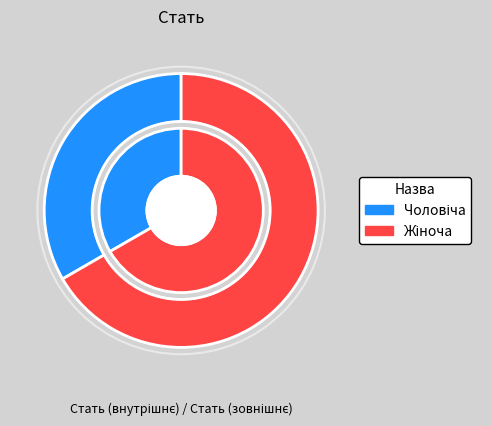

To the nearest percent, what is the combined percentage of Чоловіча and Жіноча?

100%